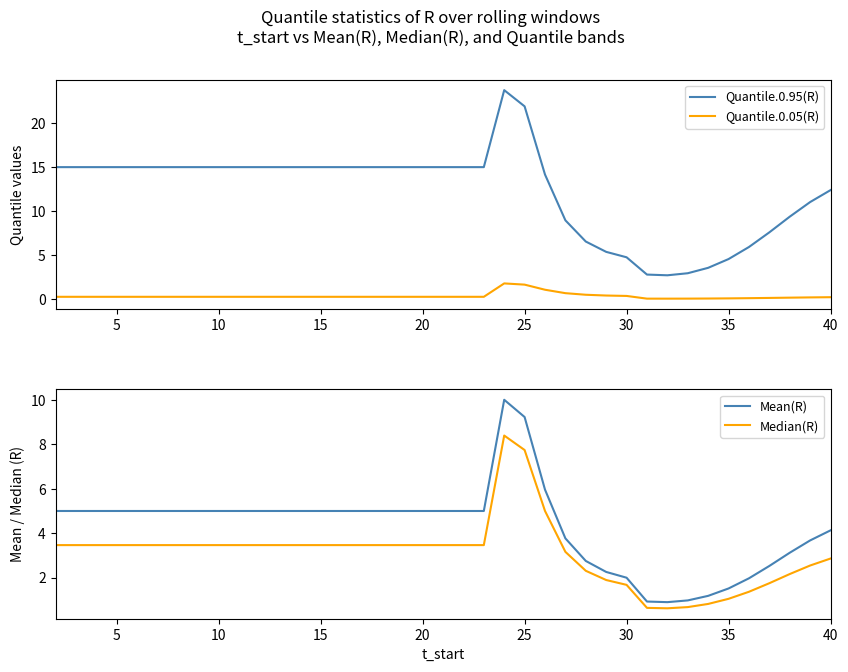

True or false: Median(R) and Mean(R) intersect in this chart.

False